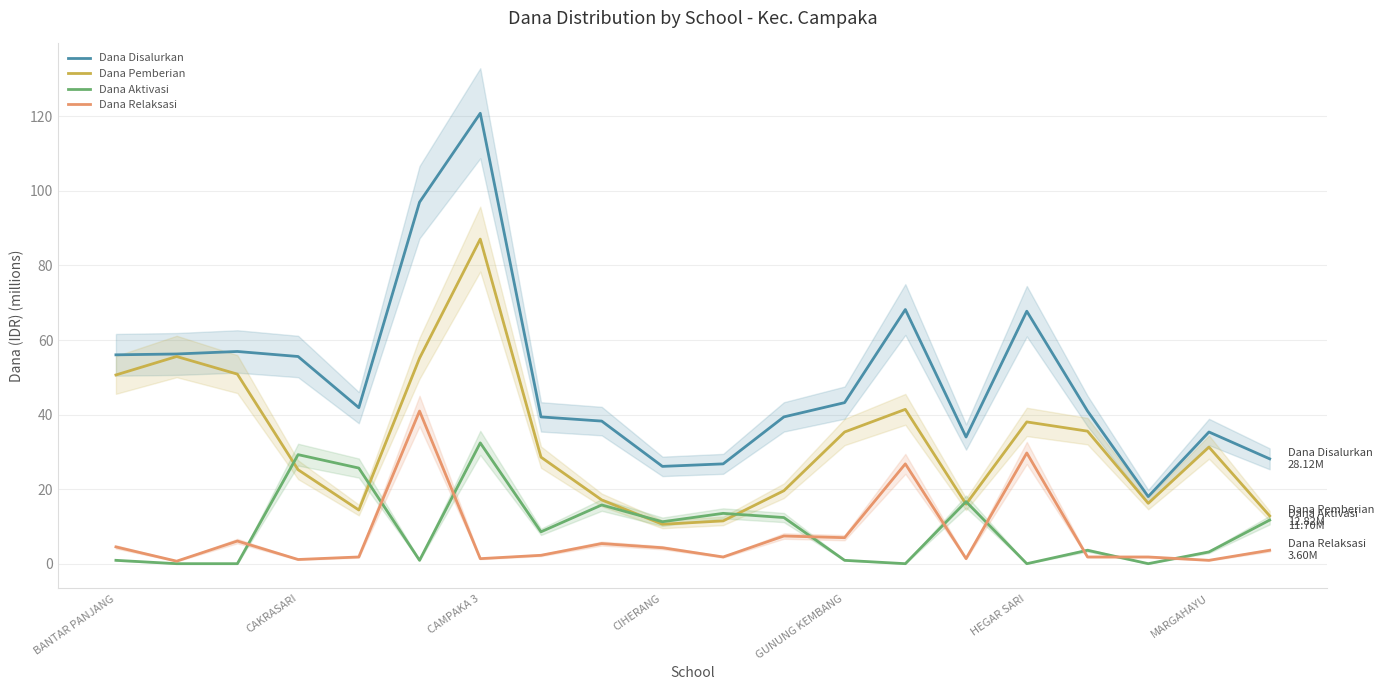

True or false: Dana Relaksasi and Dana Disalurkan intersect in this chart.

False